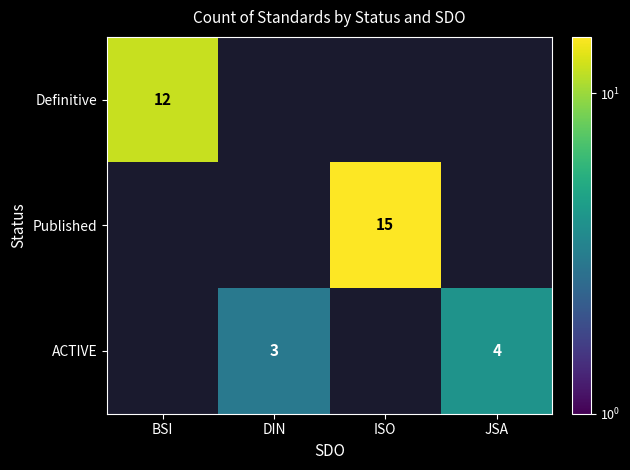

True or false: ACTIVE has a value of 1 at JSA.

False